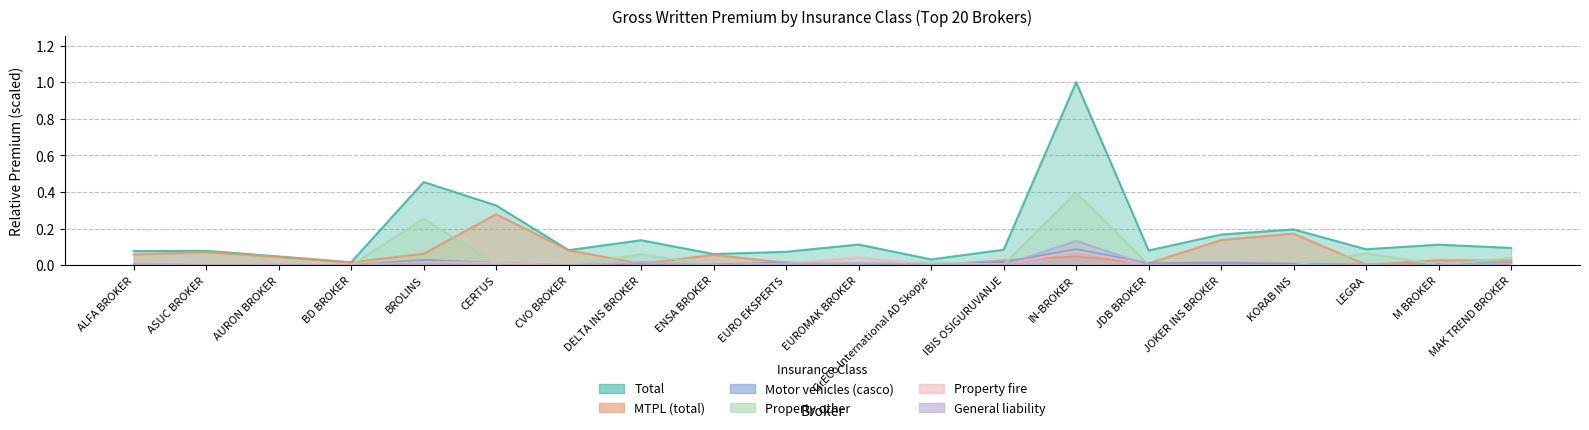

Reading left to right, list all the values displayed in this chart.

Total: ALFA BROKER=0.1	ASUC BROKER=0.1	AURON BROKER=0.0	BD BROKER=0.0	BROLINS=0.5	CERTUS=0.3	CVO BROKER=0.1	DELTA INS BROKER=0.1	ENSA BROKER=0.1	EURO EKSPERTS=0.1	EUROMAK BROKER=0.1	GrECo International AD Skopje=0.0	IBIS OSIGURUVANJE=0.1	IN-BROKER=1.0	JDB BROKER=0.1	JOKER INS BROKER=0.2	KORAB INS=0.2	LEGRA=0.1	M BROKER=0.1	MAK TREND BROKER=0.1
MTPL (total): ALFA BROKER=0.1	ASUC BROKER=0.1	AURON BROKER=0.0	BD BROKER=0.0	BROLINS=0.1	CERTUS=0.3	CVO BROKER=0.1	DELTA INS BROKER=0.0	ENSA BROKER=0.1	EURO EKSPERTS=0.0	EUROMAK BROKER=0.0	GrECo International AD Skopje=0.0	IBIS OSIGURUVANJE=0.0	IN-BROKER=0.0	JDB BROKER=0.0	JOKER INS BROKER=0.1	KORAB INS=0.2	LEGRA=0.0	M BROKER=0.0	MAK TREND BROKER=0.0
Motor vehicles (casco): ALFA BROKER=0.0	ASUC BROKER=0.0	AURON BROKER=0.0	BD BROKER=0.0	BROLINS=0.0	CERTUS=0.0	CVO BROKER=0.0	DELTA INS BROKER=0.0	ENSA BROKER=0.0	EURO EKSPERTS=0.0	EUROMAK BROKER=0.0	GrECo International AD Skopje=0.0	IBIS OSIGURUVANJE=0.0	IN-BROKER=0.1	JDB BROKER=0.0	JOKER INS BROKER=0.0	KORAB INS=0.0	LEGRA=0.0	M BROKER=0.0	MAK TREND BROKER=0.0
Property other: ALFA BROKER=0.0	ASUC BROKER=0.0	AURON BROKER=0.0	BD BROKER=0.0	BROLINS=0.3	CERTUS=0.0	CVO BROKER=0.0	DELTA INS BROKER=0.1	ENSA BROKER=0.0	EURO EKSPERTS=0.0	EUROMAK BROKER=0.0	GrECo International AD Skopje=0.0	IBIS OSIGURUVANJE=0.0	IN-BROKER=0.4	JDB BROKER=0.0	JOKER INS BROKER=0.0	KORAB INS=0.0	LEGRA=0.1	M BROKER=0.0	MAK TREND BROKER=0.0
Property fire: ALFA BROKER=0.0	ASUC BROKER=0.0	AURON BROKER=0.0	BD BROKER=0.0	BROLINS=0.0	CERTUS=0.0	CVO BROKER=0.0	DELTA INS BROKER=0.0	ENSA BROKER=0.0	EURO EKSPERTS=0.0	EUROMAK BROKER=0.0	GrECo International AD Skopje=0.0	IBIS OSIGURUVANJE=0.0	IN-BROKER=0.1	JDB BROKER=0.0	JOKER INS BROKER=0.0	KORAB INS=0.0	LEGRA=0.0	M BROKER=0.0	MAK TREND BROKER=0.0
General liability: ALFA BROKER=0.0	ASUC BROKER=0.0	AURON BROKER=0.0	BD BROKER=0.0	BROLINS=0.0	CERTUS=0.0	CVO BROKER=0.0	DELTA INS BROKER=0.0	ENSA BROKER=0.0	EURO EKSPERTS=0.0	EUROMAK BROKER=0.0	GrECo International AD Skopje=0.0	IBIS OSIGURUVANJE=0.0	IN-BROKER=0.1	JDB BROKER=0.0	JOKER INS BROKER=0.0	KORAB INS=0.0	LEGRA=0.0	M BROKER=0.0	MAK TREND BROKER=0.0